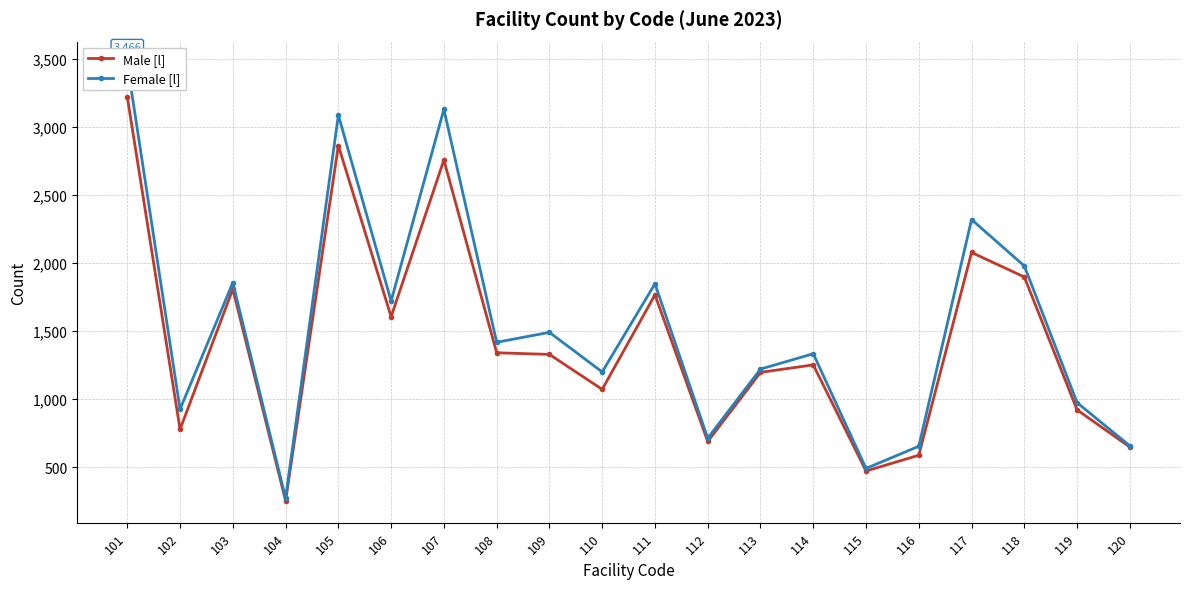

At which category is the sum across all series the highest?

101